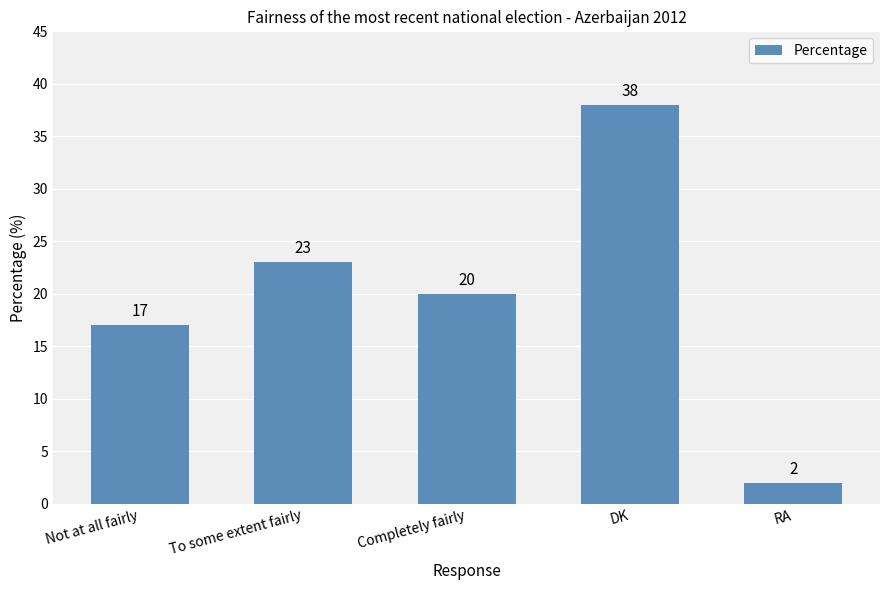

What is the approximate value at Not at all fairly?

17